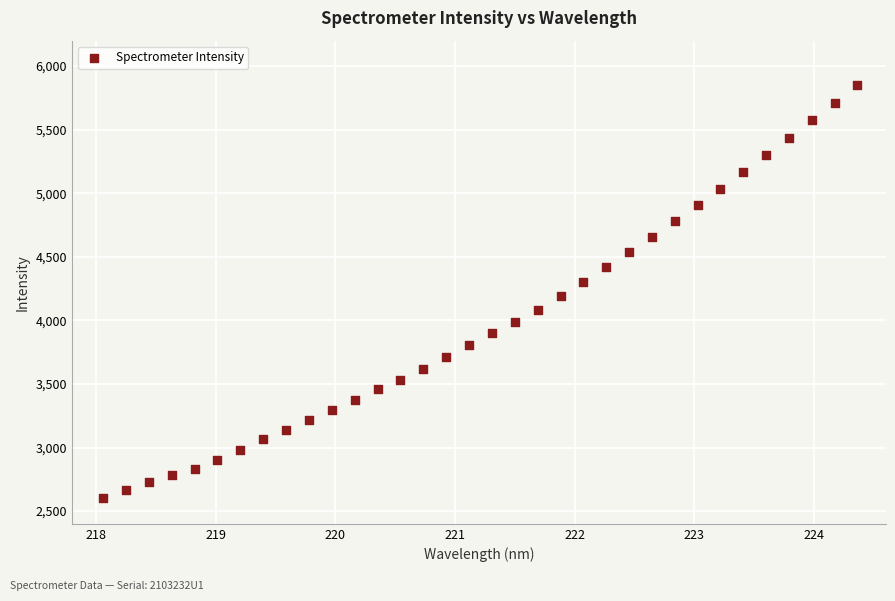

What is the range of X values (max minus min)?

6.3